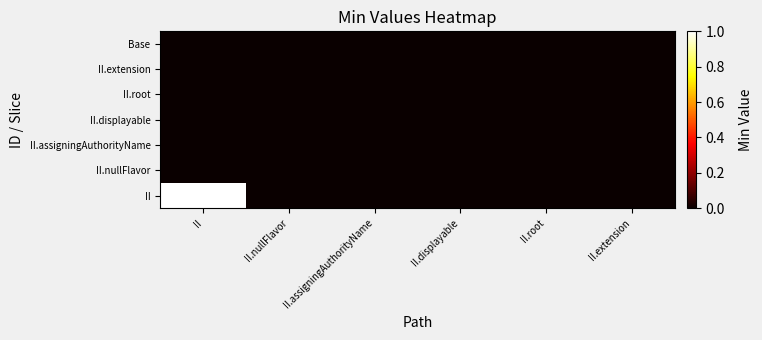

Reading left to right, what are all the values shown in this chart?

II: II=1	II.nullFlavor=0	II.assigningAuthorityName=0	II.displayable=0	II.root=0	II.extension=0
II.nullFlavor: II=0	II.nullFlavor=0	II.assigningAuthorityName=0	II.displayable=0	II.root=0	II.extension=0
II.assigningAuthorityName: II=0	II.nullFlavor=0	II.assigningAuthorityName=0	II.displayable=0	II.root=0	II.extension=0
II.displayable: II=0	II.nullFlavor=0	II.assigningAuthorityName=0	II.displayable=0	II.root=0	II.extension=0
II.root: II=0	II.nullFlavor=0	II.assigningAuthorityName=0	II.displayable=0	II.root=0	II.extension=0
II.extension: II=0	II.nullFlavor=0	II.assigningAuthorityName=0	II.displayable=0	II.root=0	II.extension=0
Base: II=0	II.nullFlavor=0	II.assigningAuthorityName=0	II.displayable=0	II.root=0	II.extension=0